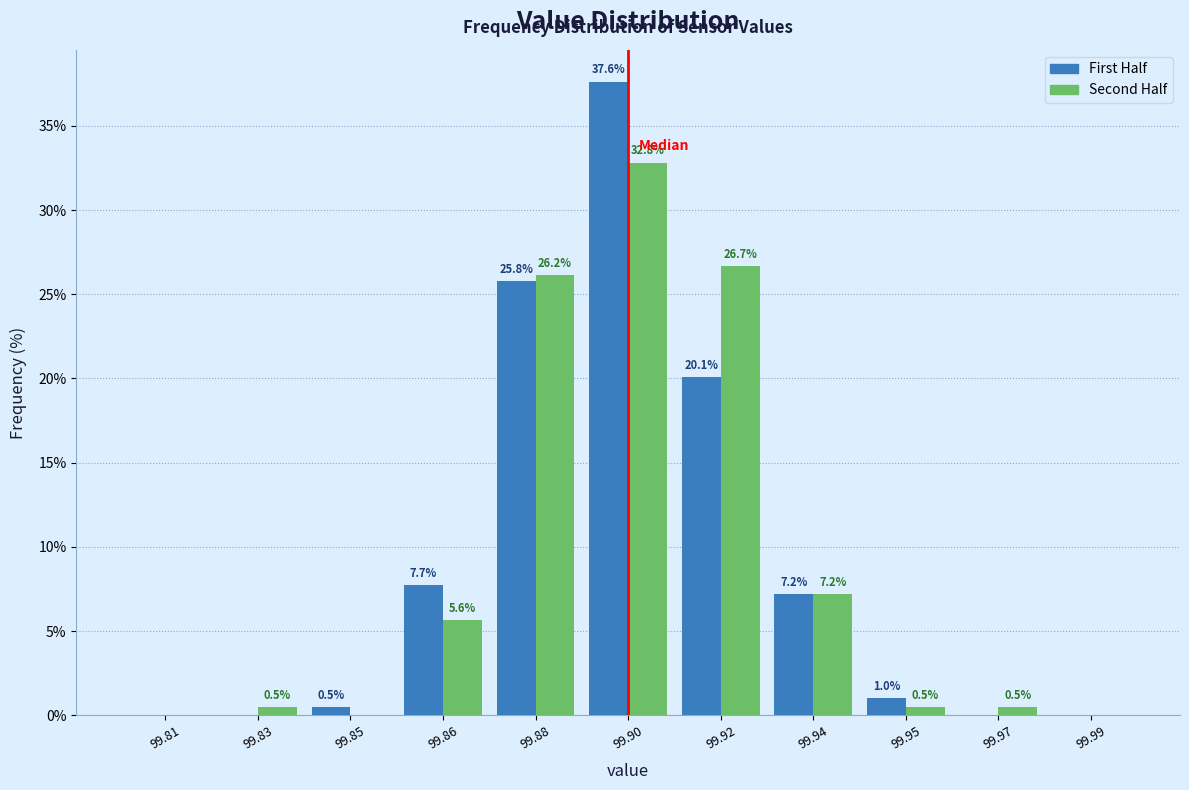

Reading left to right, extract all data points from this chart.

First Half: 99.81=0.0	99.83=0.0	99.85=0.5	99.86=7.7	99.88=25.8	99.90=37.6	99.92=20.1	99.94=7.2	99.95=1.0	99.97=0.0	99.99=0.0
Second Half: 99.81=0.0	99.83=0.5	99.85=0.0	99.86=5.6	99.88=26.2	99.90=32.8	99.92=26.7	99.94=7.2	99.95=0.5	99.97=0.5	99.99=0.0